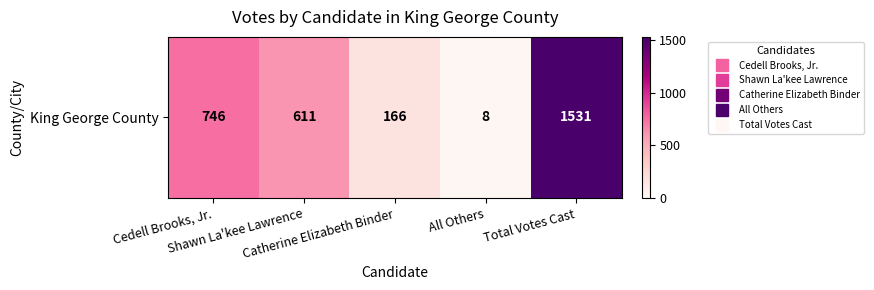

List the labels in order of value, largest first.

Total Votes Cast, Cedell Brooks, Jr., Shawn La'kee Lawrence, Catherine Elizabeth Binder, All Others